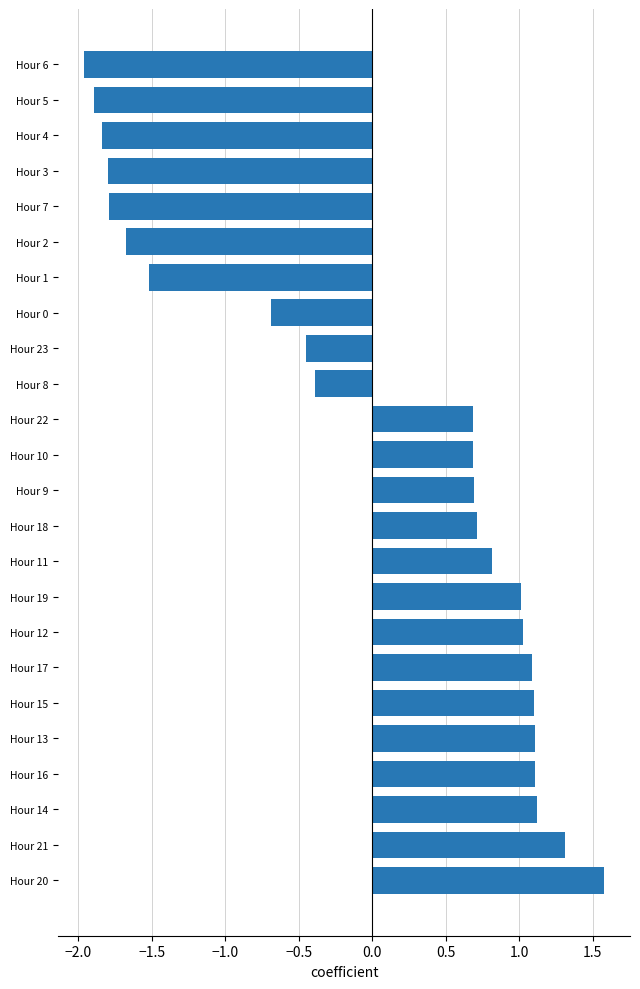

What is the change in value from Hour 11 to Hour 5?

-2.7